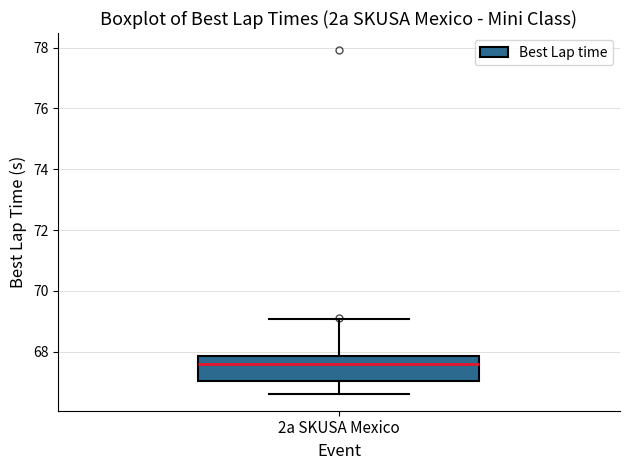

Transcribe this box plot: give where the median line is, the range the box spans, and where the two whiskers end, as read against the y-axis. The values are not printed on the chart, so give them approximately, as read against the axis.

median 67.6, box 67.0 to 67.8, whiskers 66.6 to 69.0